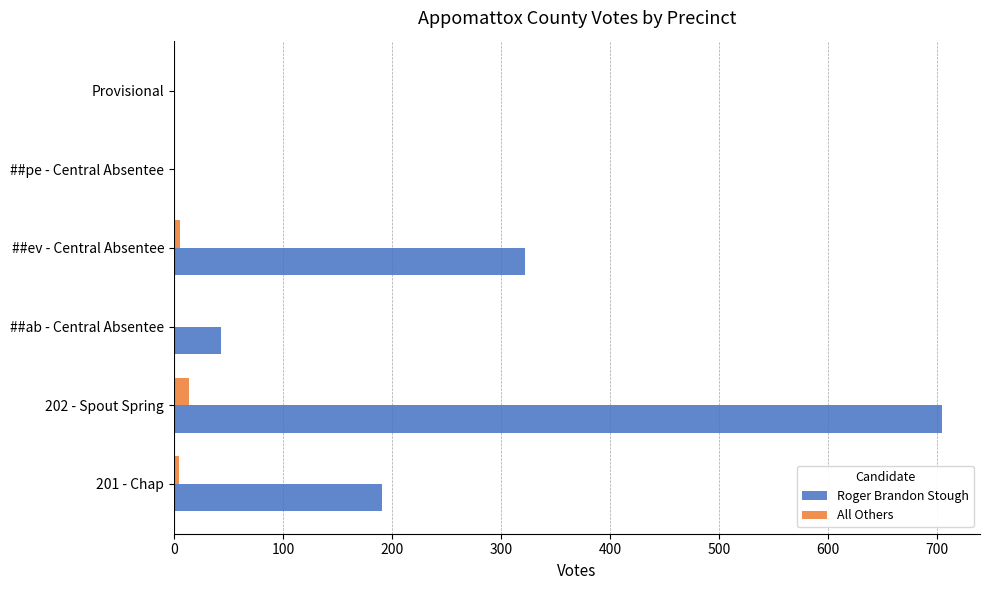

At which category is the sum across all series the highest?

202 - Spout Spring